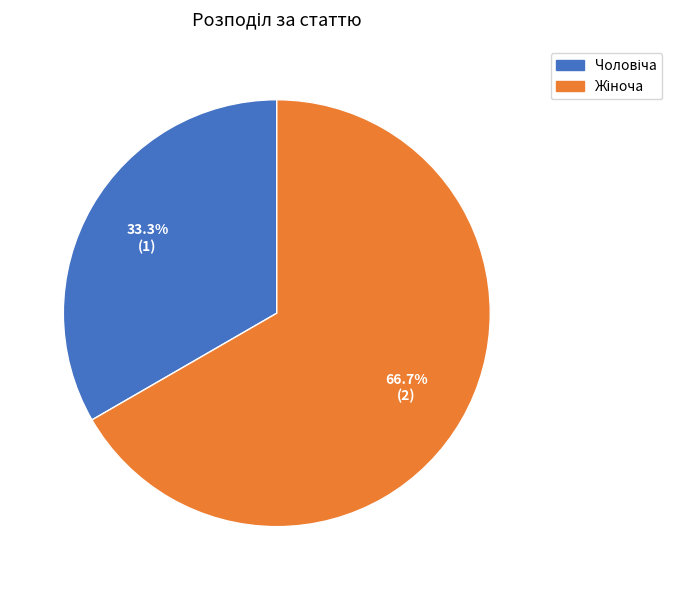

Is there any slice that represents more than half of the pie?

Yes